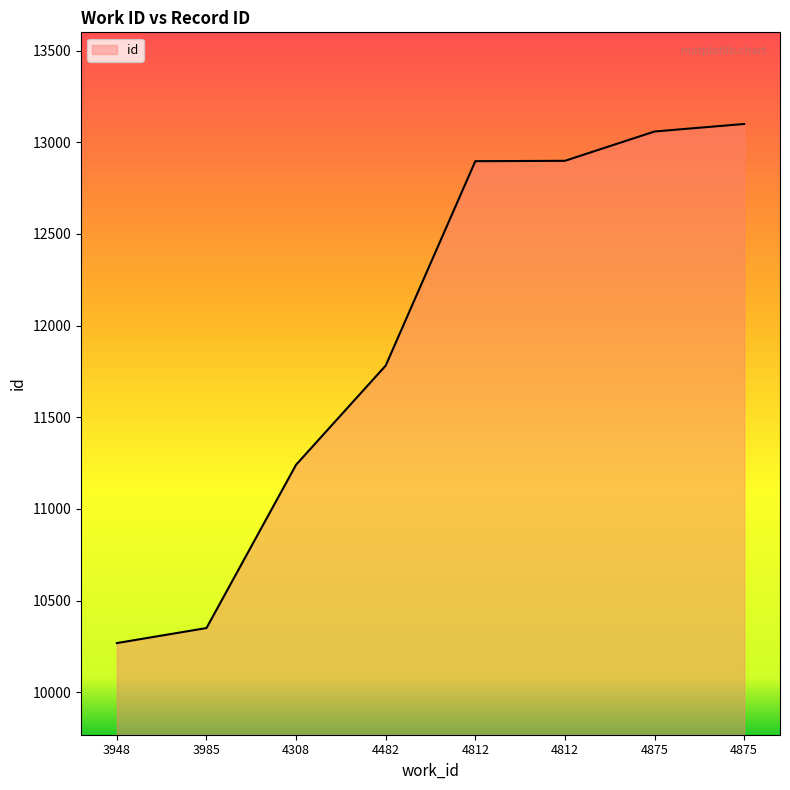

Reading left to right, transcribe all the data shown in this chart.

10268	10350	11241	11782	12897	12899	13059	13100